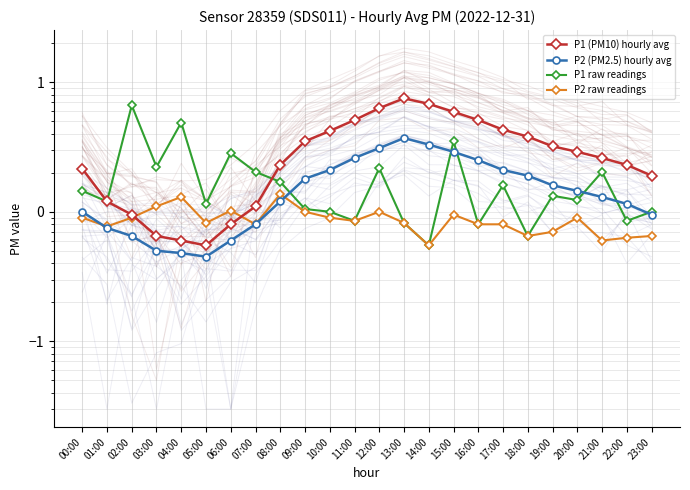

Which category has the lowest value in the P1 (PM10) hourly avg series?

05:00